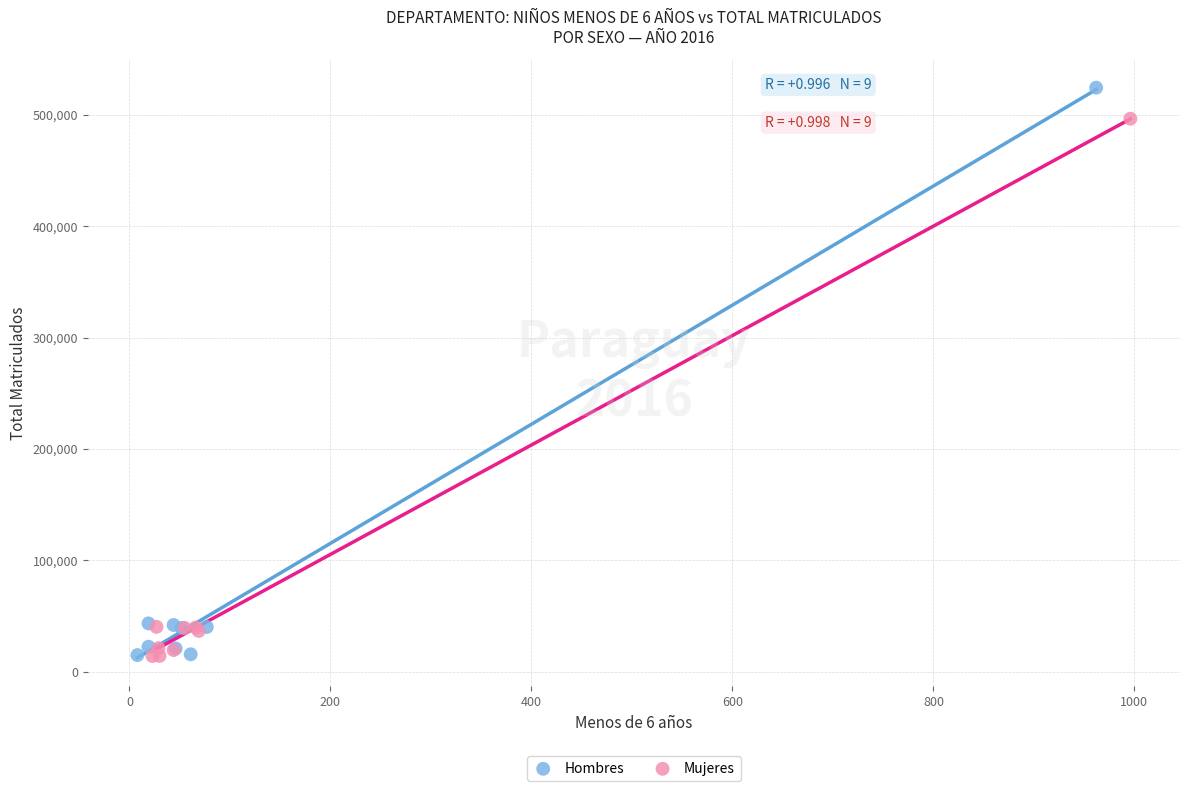

Which series has the widest spread of Y values?

Hombres